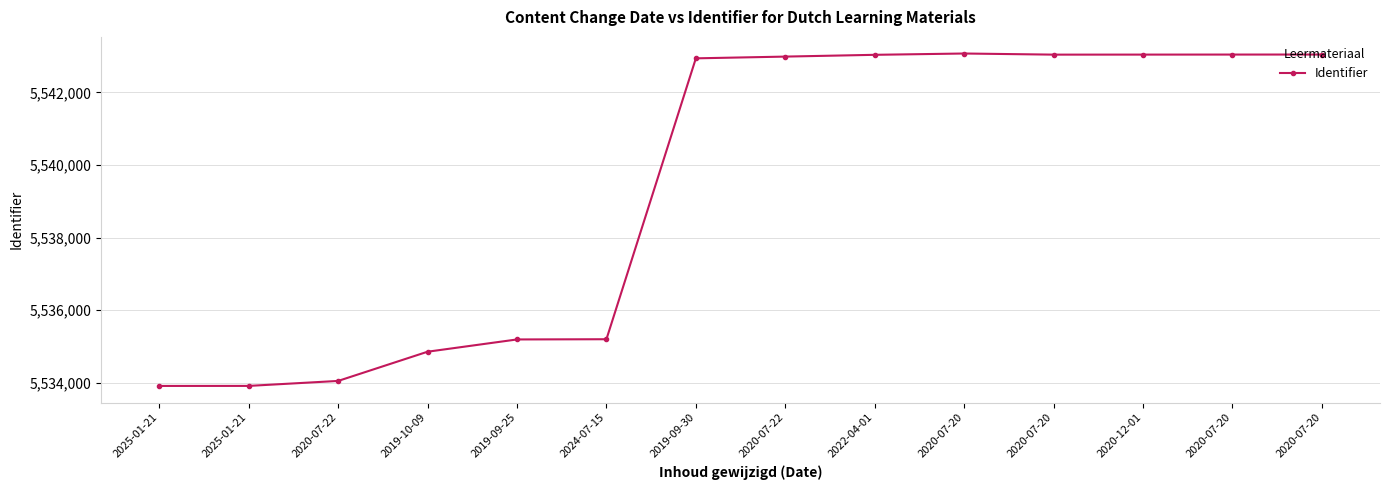

How many lines are shown in the chart?

1